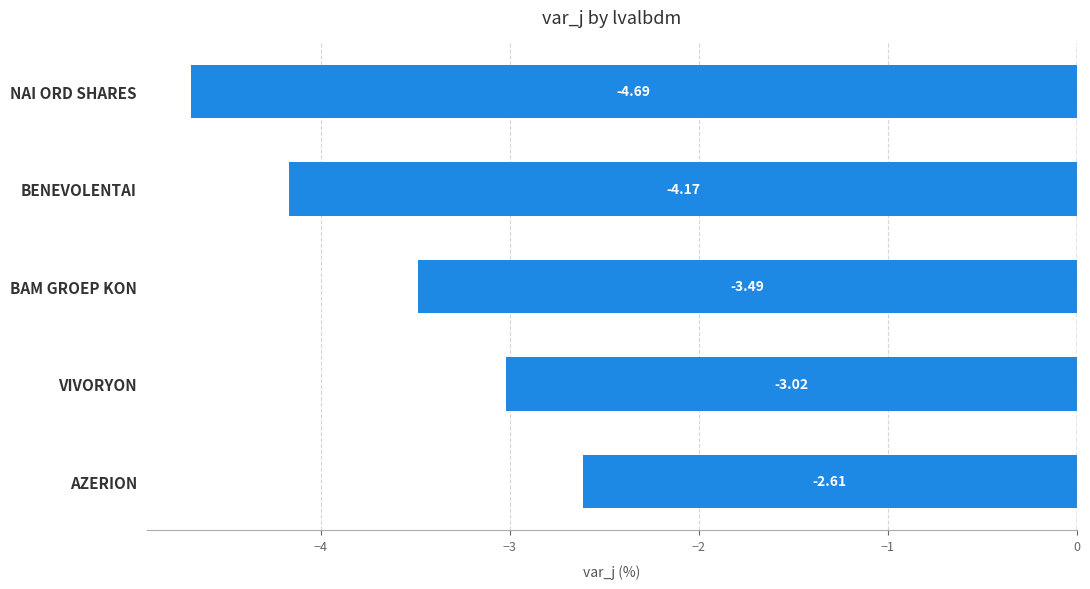

How many data points are above -3?

1